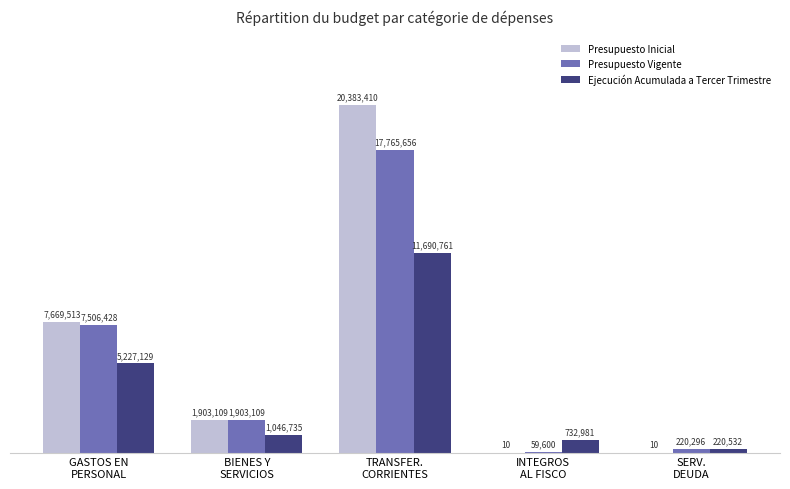

Does the chart contain stacked bars?

No